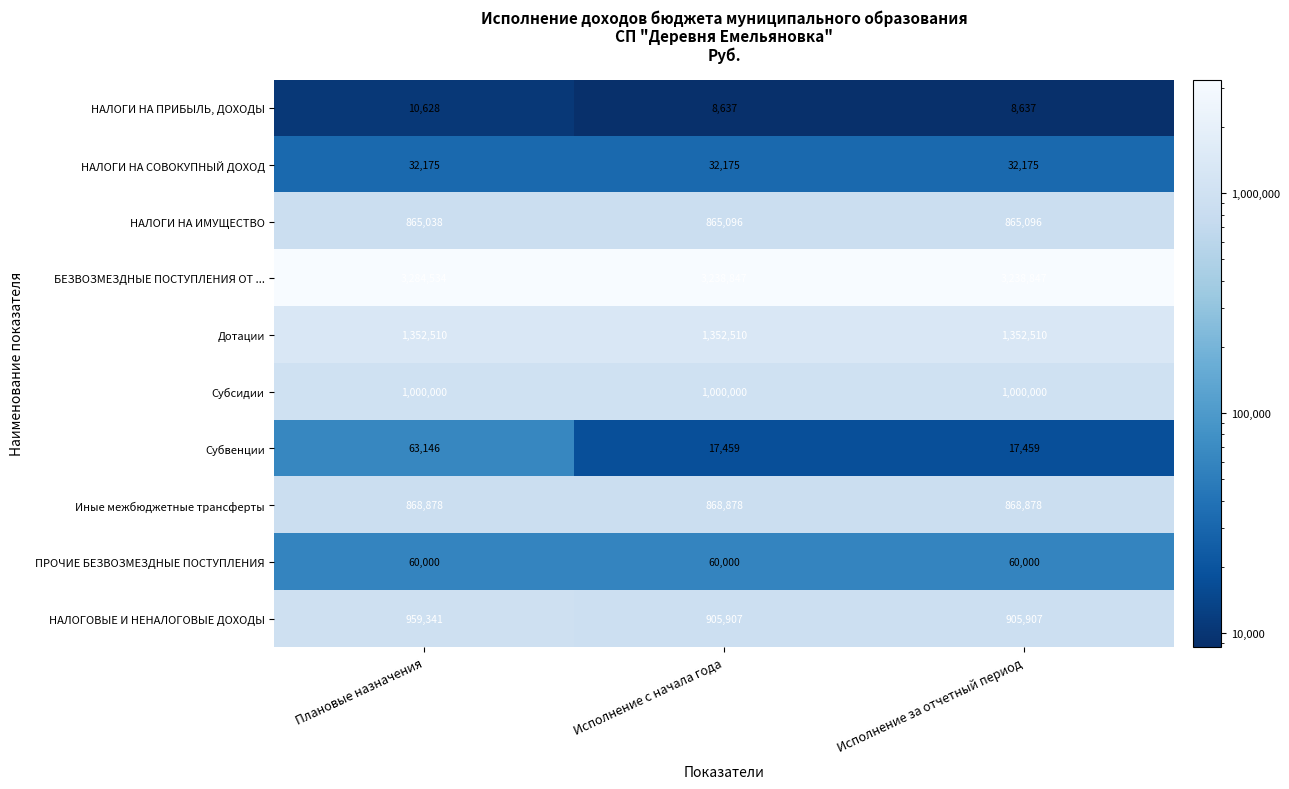

Reading left to right, extract all data points from this chart.

НАЛОГИ НА ПРИБЫЛЬ, ДОХОДЫ: 10628	8637	8637
НАЛОГИ НА СОВОКУПНЫЙ ДОХОД: 32175	32175	32175
НАЛОГИ НА ИМУЩЕСТВО: 865038	865096	865096
БЕЗВОЗМЕЗДНЫЕ ПОСТУПЛЕНИЯ ОТ ...: 3284534	3238847	3238847
Дотации: 1352510	1352510	1352510
Субсидии: 1000000	1000000	1000000
Субвенции: 63146	17459	17459
Иные межбюджетные трансферты: 868878	868878	868878
ПРОЧИЕ БЕЗВОЗМЕЗДНЫЕ ПОСТУПЛЕНИЯ: 60000	60000	60000
НАЛОГОВЫЕ И НЕНАЛОГОВЫЕ ДОХОДЫ: 959341	905907	905907